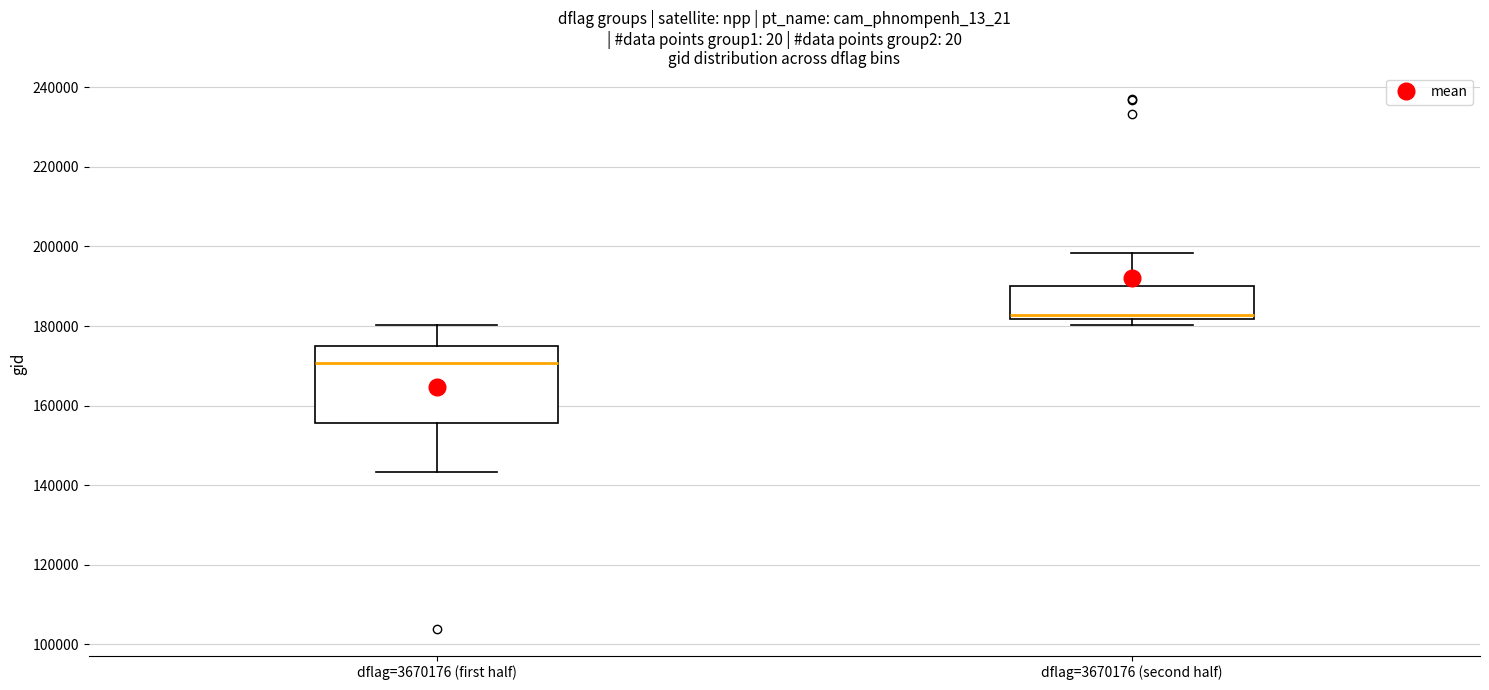

Which box's median line is the highest?

dflag=3670176 (second half)